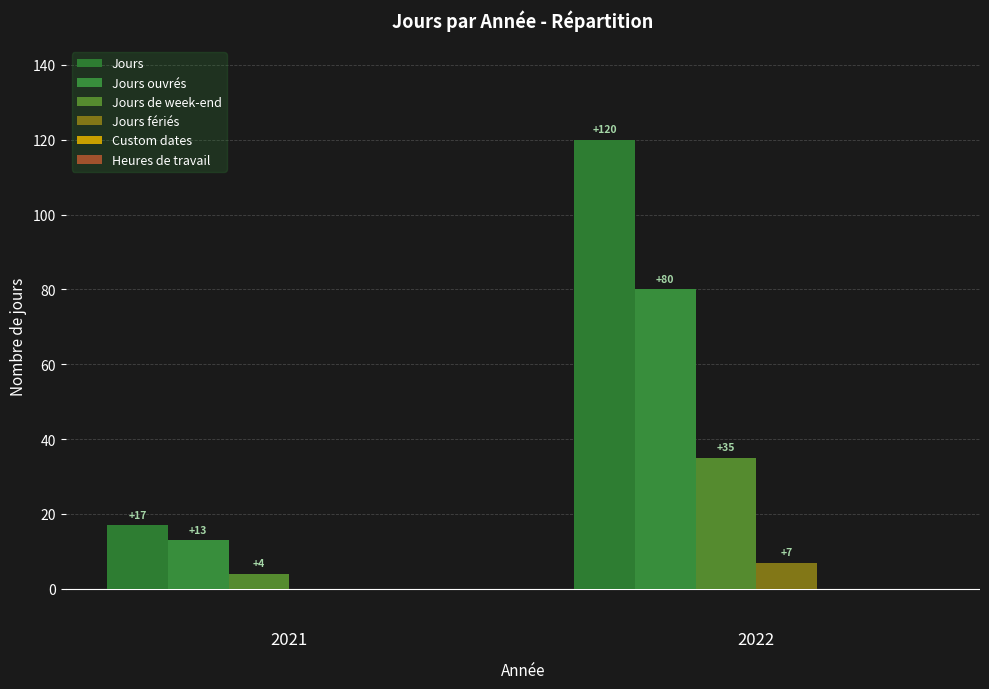

What is the value of the Jours de week-end bar at the 2nd from the left?

35